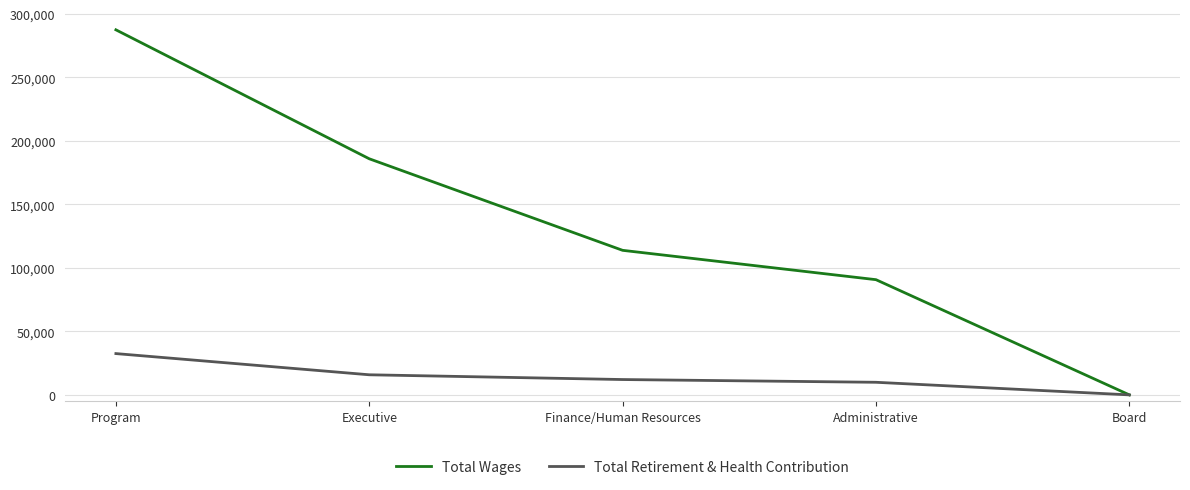

Reading left to right, extract all data points from this chart.

Total Wages: Program=287544	Executive=185967	Finance/Human Resources=113854	Administrative=90736	Board=0
Total Retirement & Health Contribution: Program=32522	Executive=15824	Finance/Human Resources=12078	Administrative=9916	Board=0